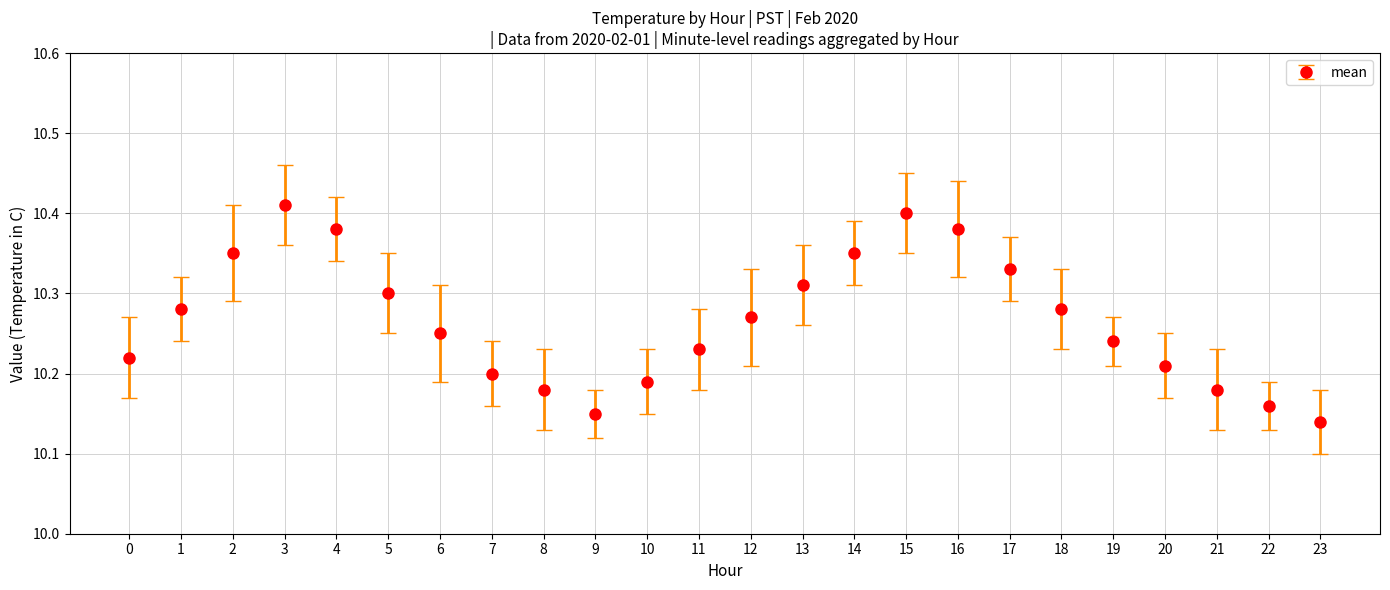

What is the sum of all values?

246.4